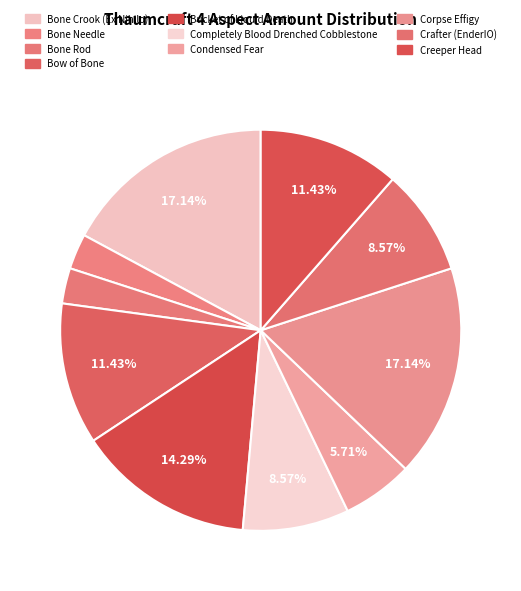

Is Condensed Fear the majority of the pie?

No